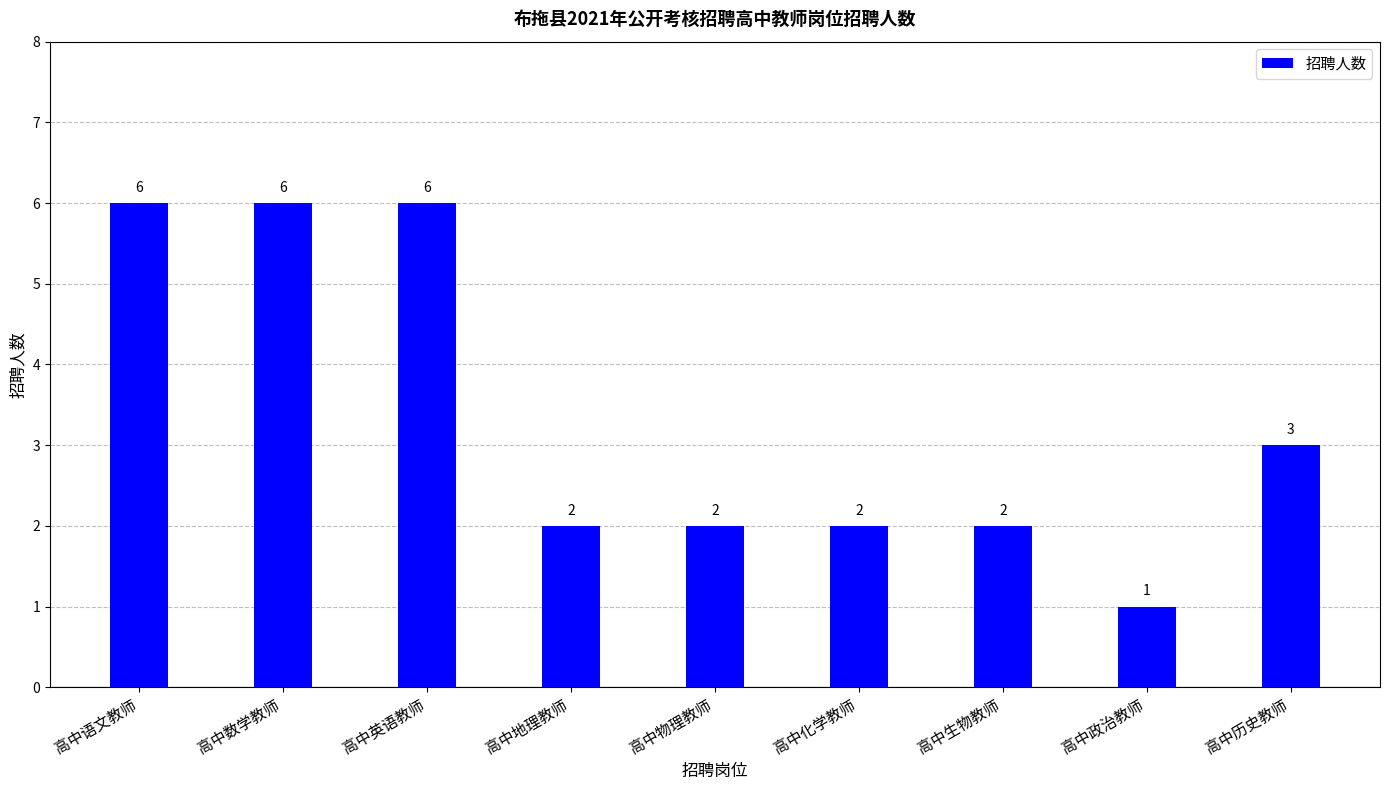

What is the sum of the values at 高中地理教师 and 高中政治教师?

3